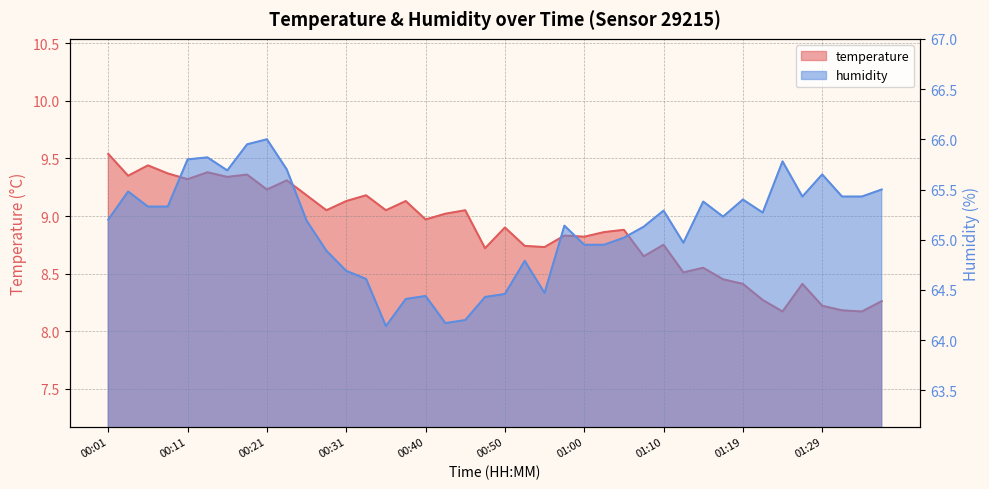

What is the sum of all temperature values?

354.9